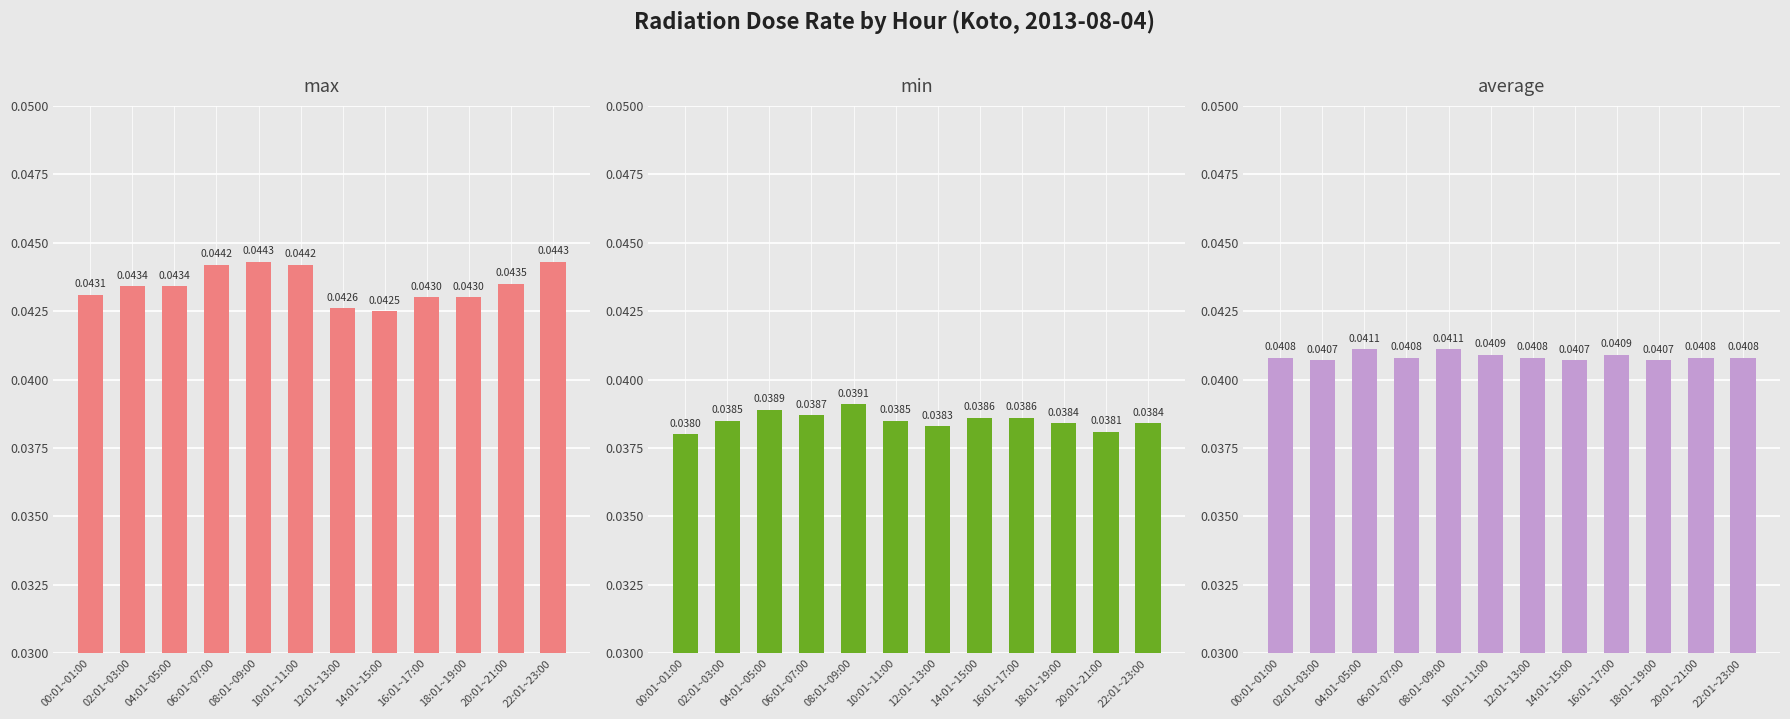

How many categories are shown in the chart?

12